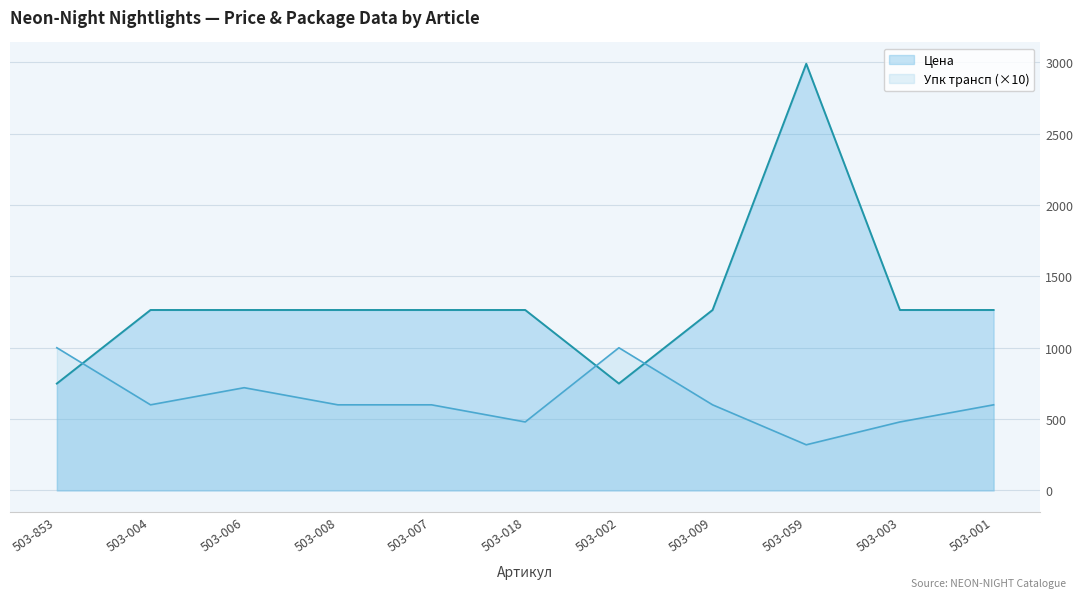

What position from the left is 503-853?

1